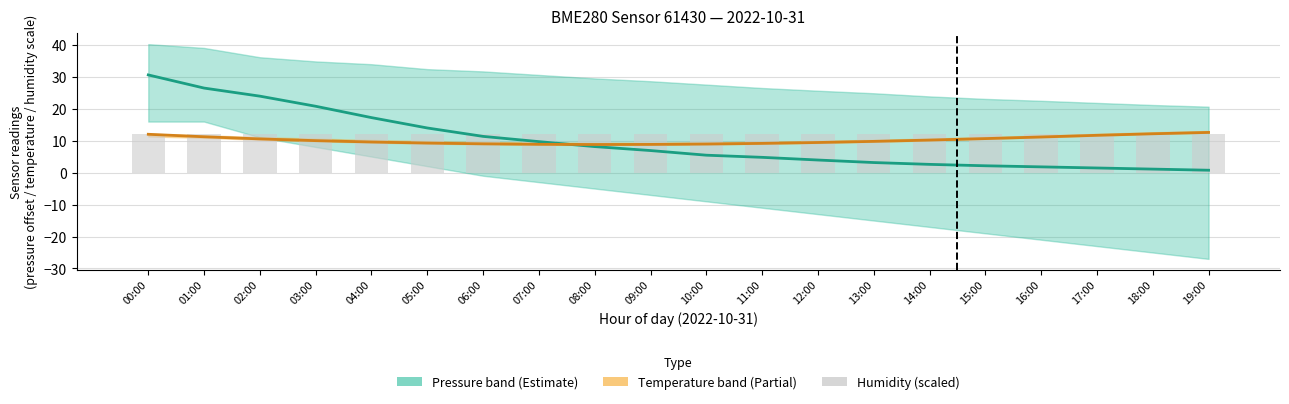

Rank the series by their average value, from highest to lowest.

Humidity (scaled), Temperature (°C), Pressure (Pa − 101545)